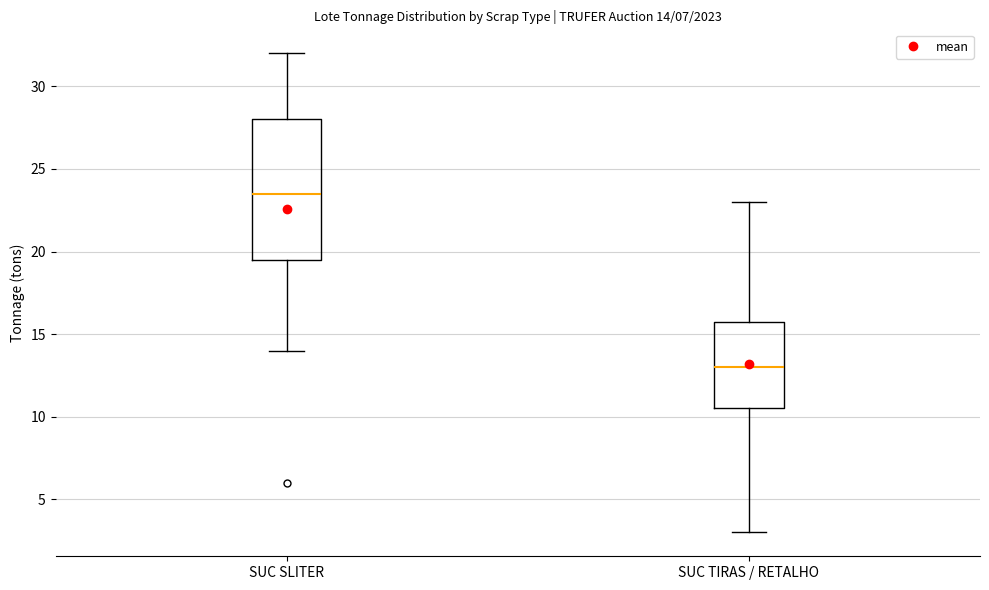

Which box has the lowest median line?

SUC TIRAS / RETALHO